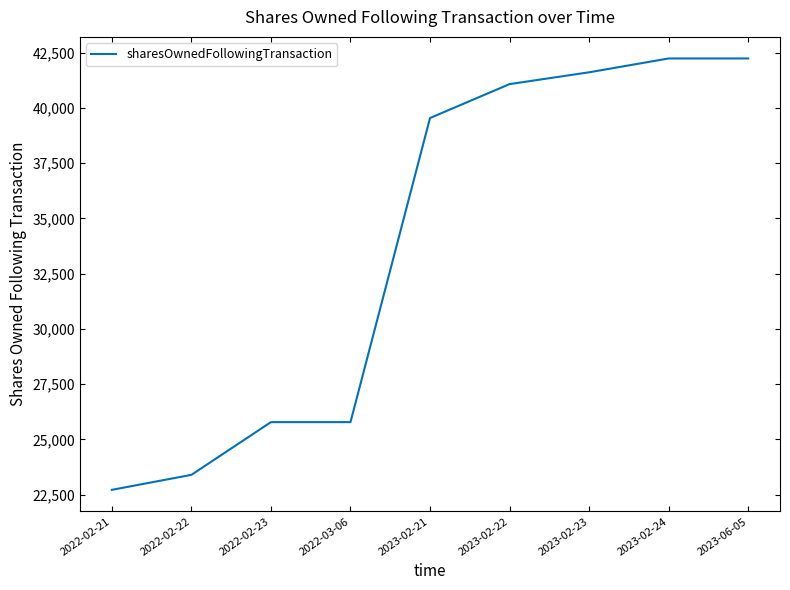

Is it true that the value at 2023-06-05 is 11983?

False